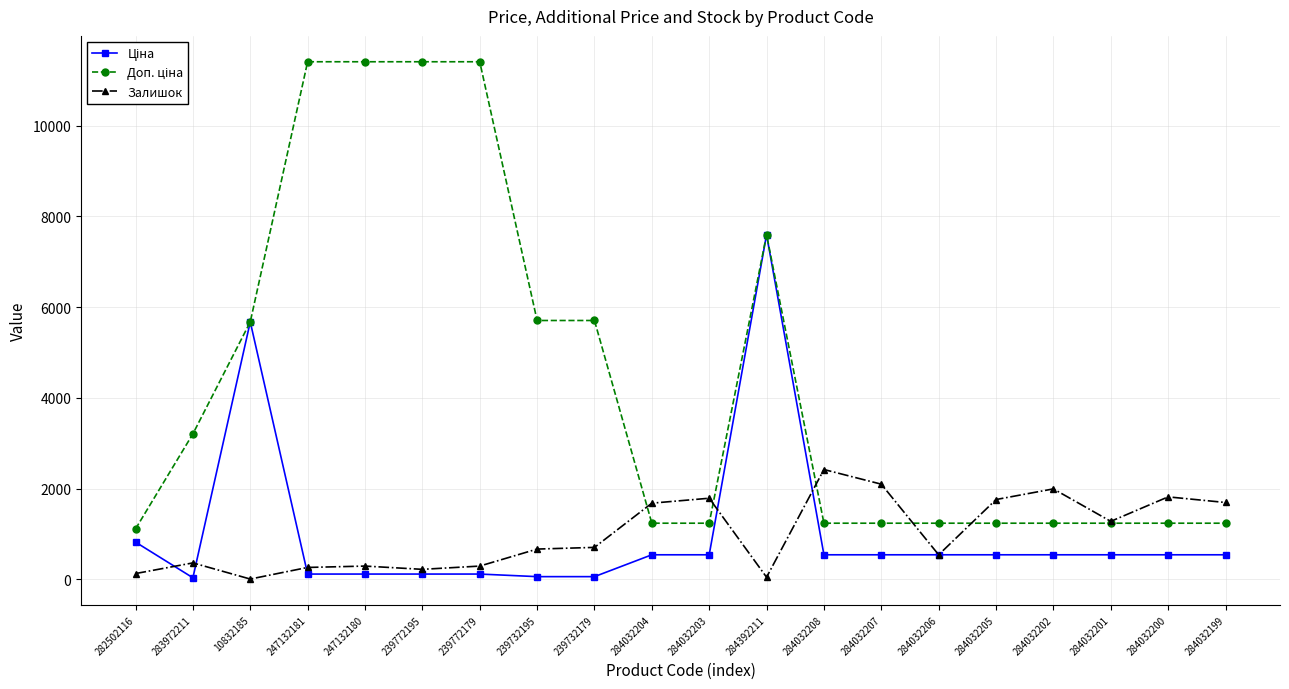

At which category is the sum across all series the highest?

284392211